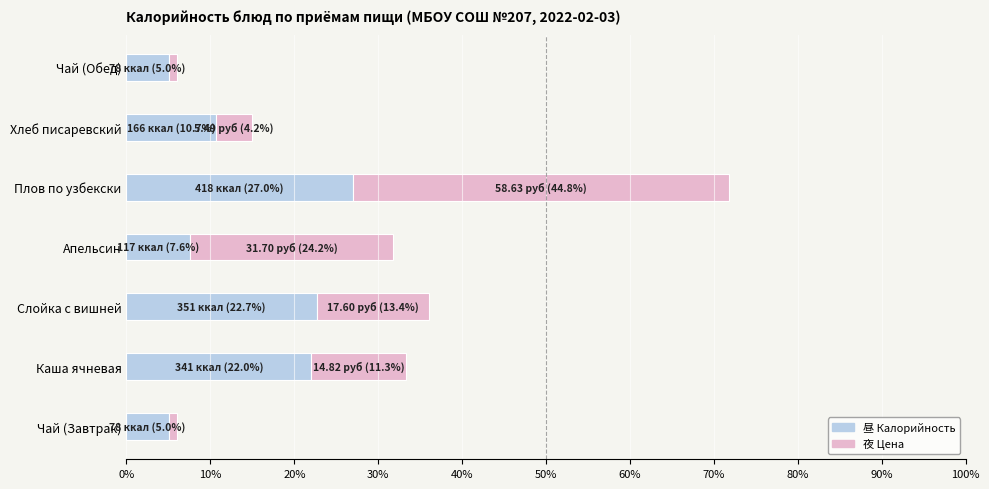

What is the total value across all series at Слойка с вишней?

36.1